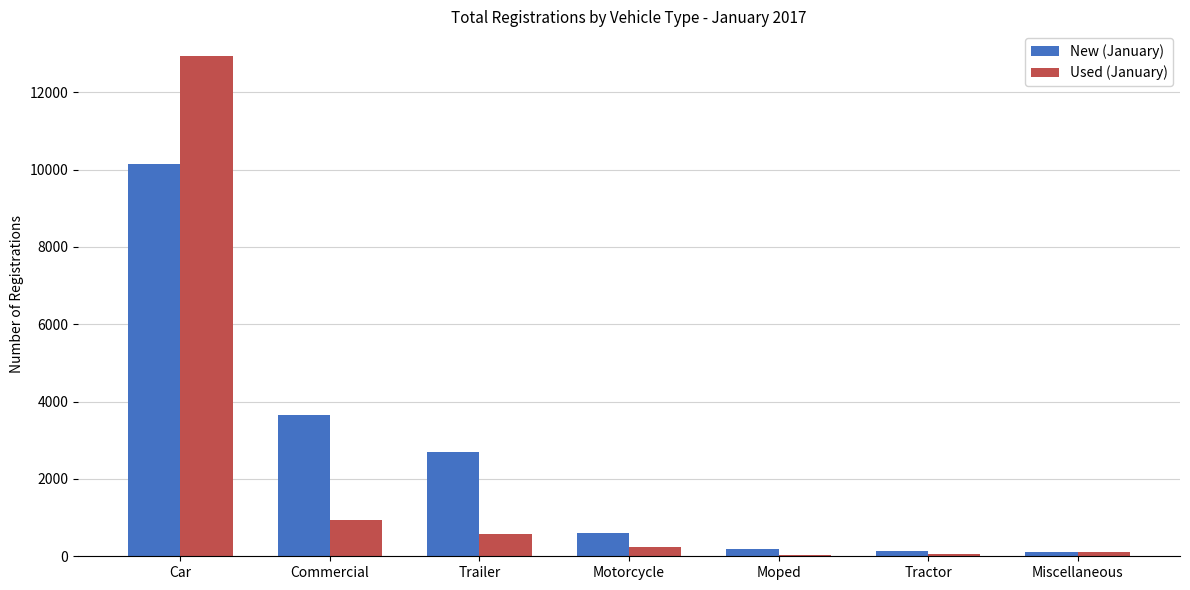

Which category has the highest value across all series?

Car